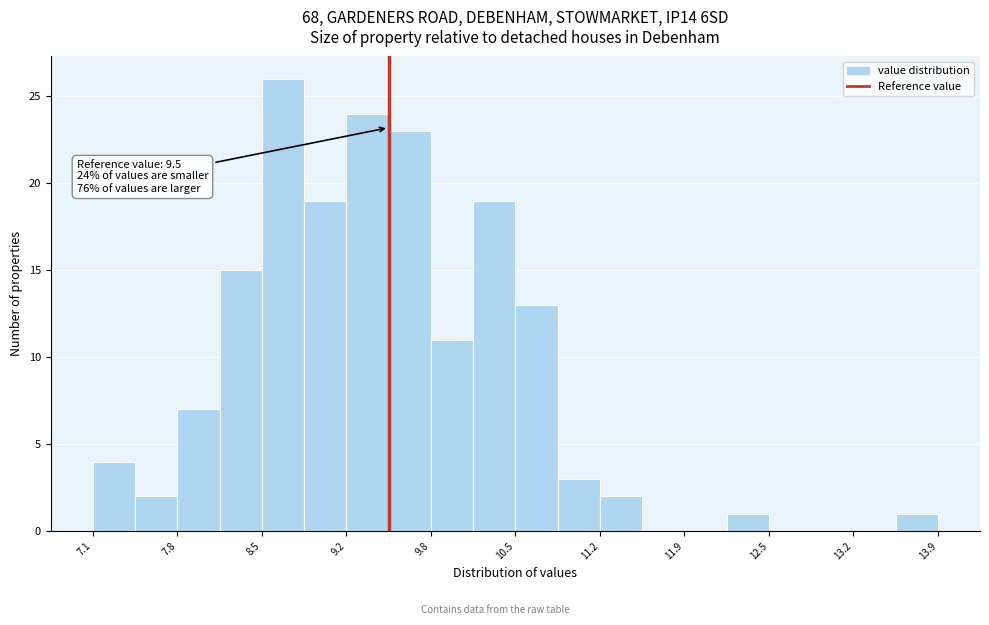

Read against the x-axis, roughly where is the centre of the tallest bar?

8.7